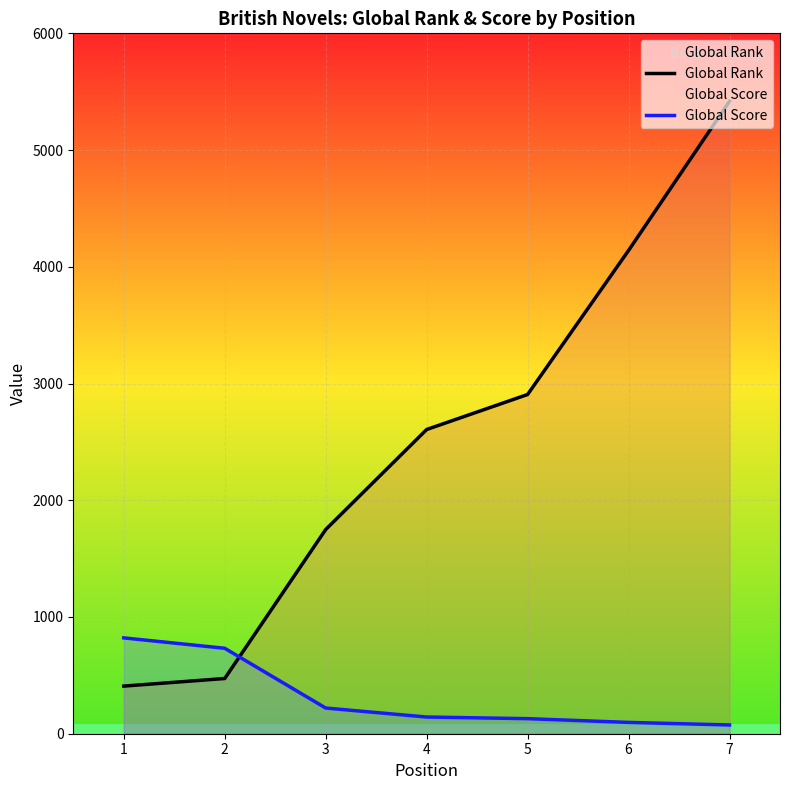

Reading left to right, transcribe all the data shown in this chart.

Global Rank: 1=408	2=473	3=1749	4=2606	5=2906	6=4140	7=5418
Global Score: 1=821	2=732	3=220	4=143	5=129	6=97	7=75